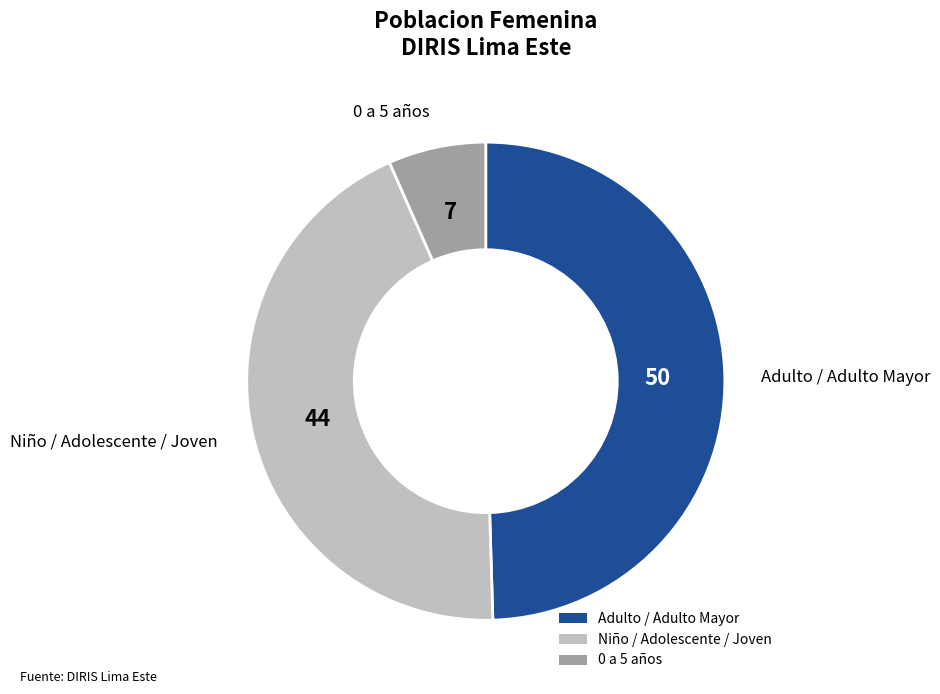

Which slice is the smallest?

0 a 5 años